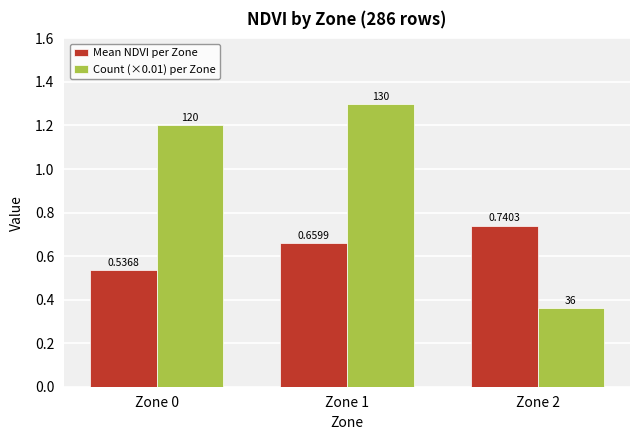

At how many categories does at least one series exceed 0?

3